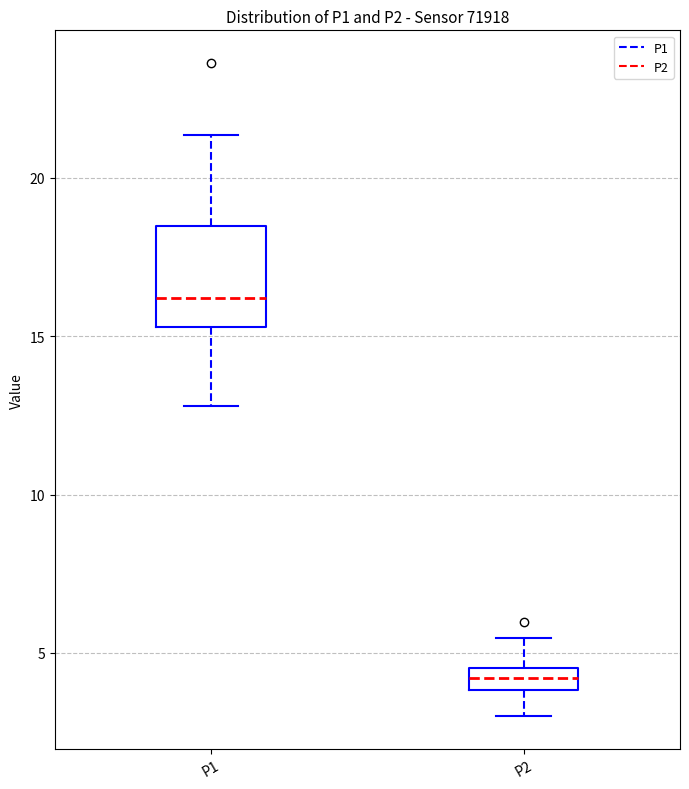

Which box has the highest median line?

P1